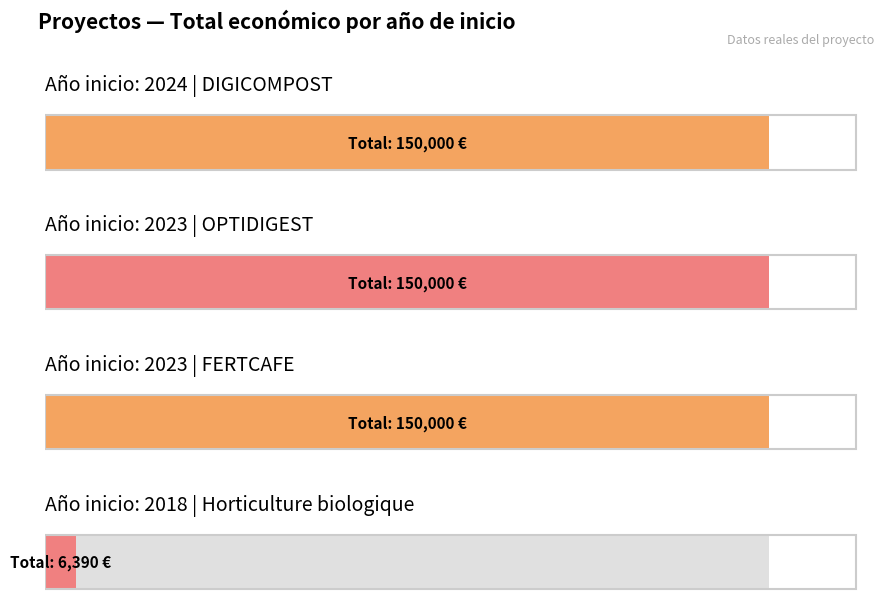

Reading left to right, transcribe all the data shown in this chart.

2024=150000	2023=150000	2023=150000	2018=6390